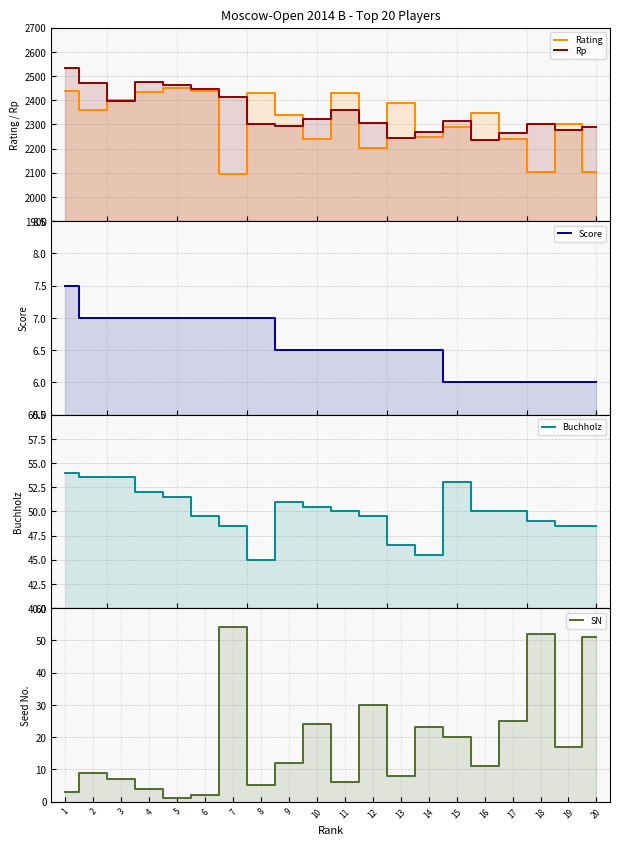

Which series ends up on top after the final intersection of SN and Buchholz?

SN